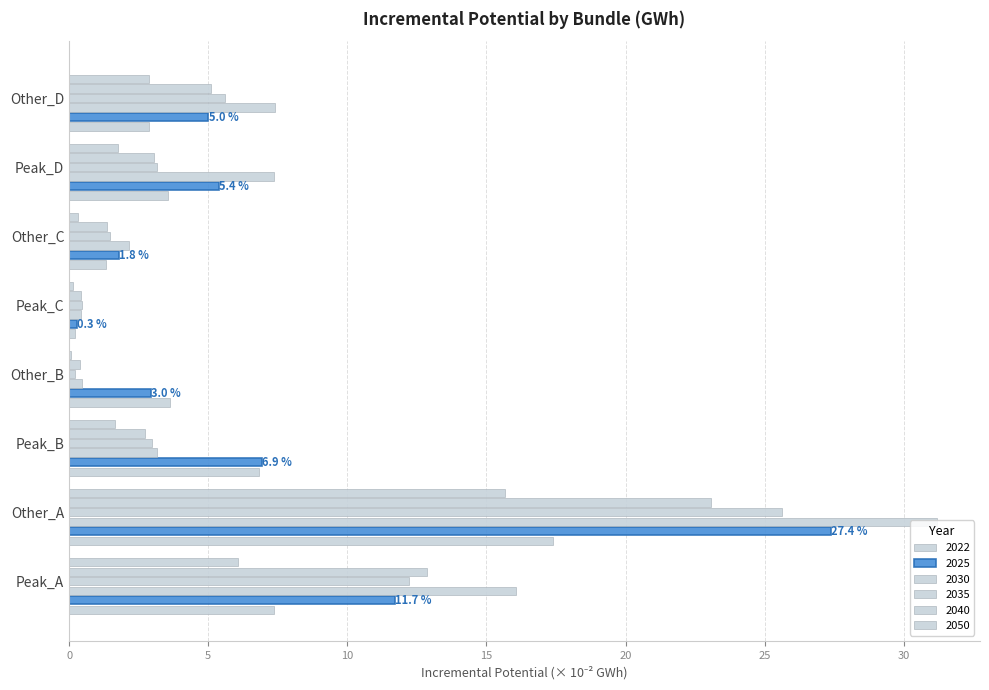

What is the value of the 2035 bar at the 5th from the left?

0.5